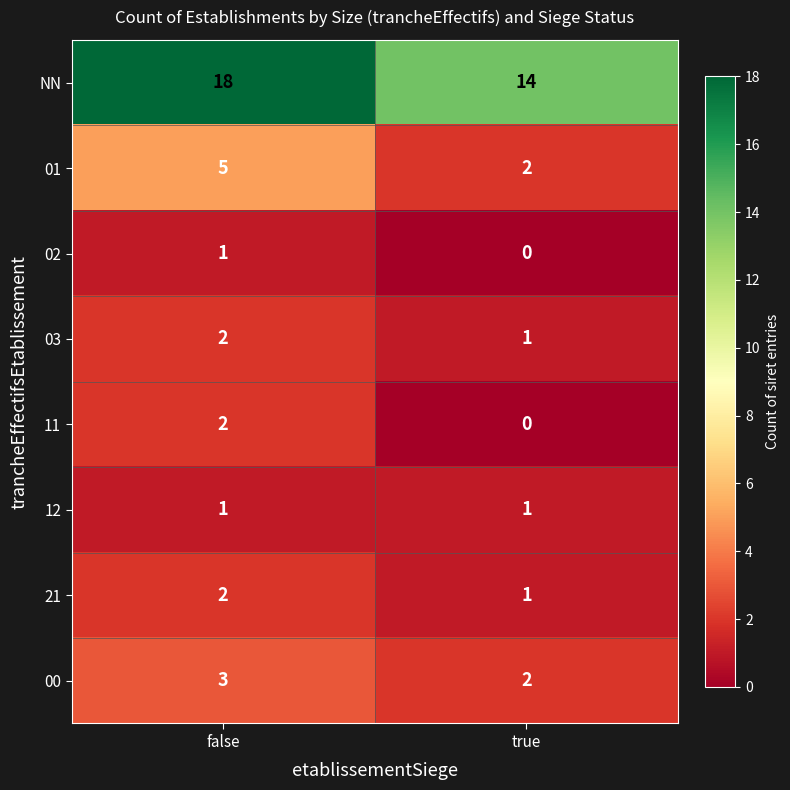

What is the approximate value of 01 at false?

5